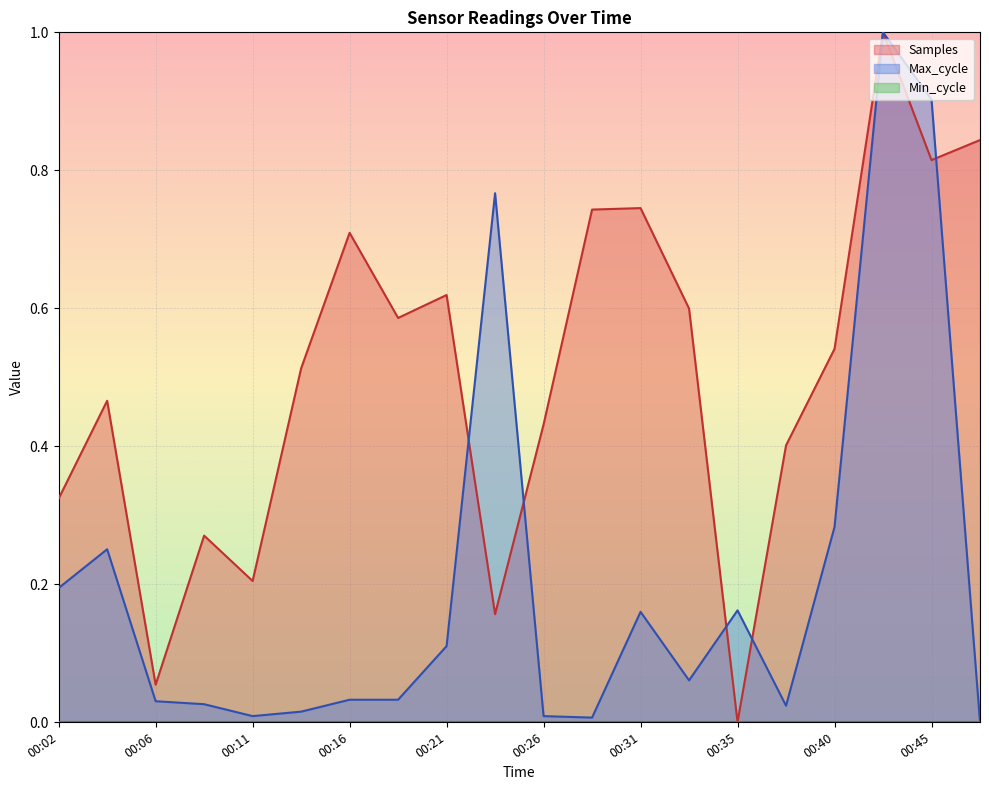

At which category does Max_cycle reach its first local valley?

00:11